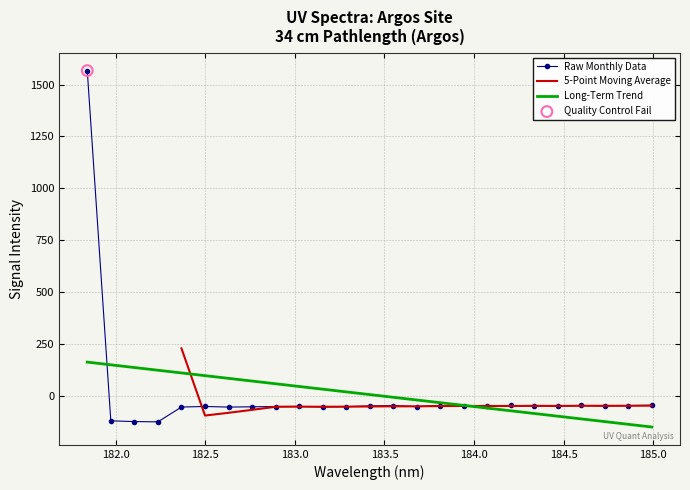

Which has a higher value, 183.0238743082 or 183.9423730432?

183.9423730432